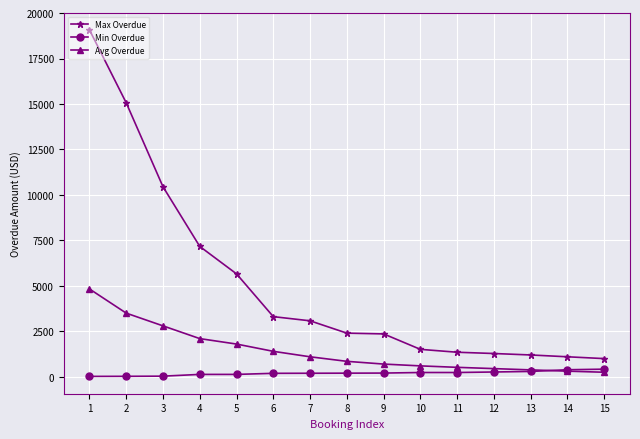

List the series in order of their overall mean, highest first.

Max Overdue, Avg Overdue, Min Overdue